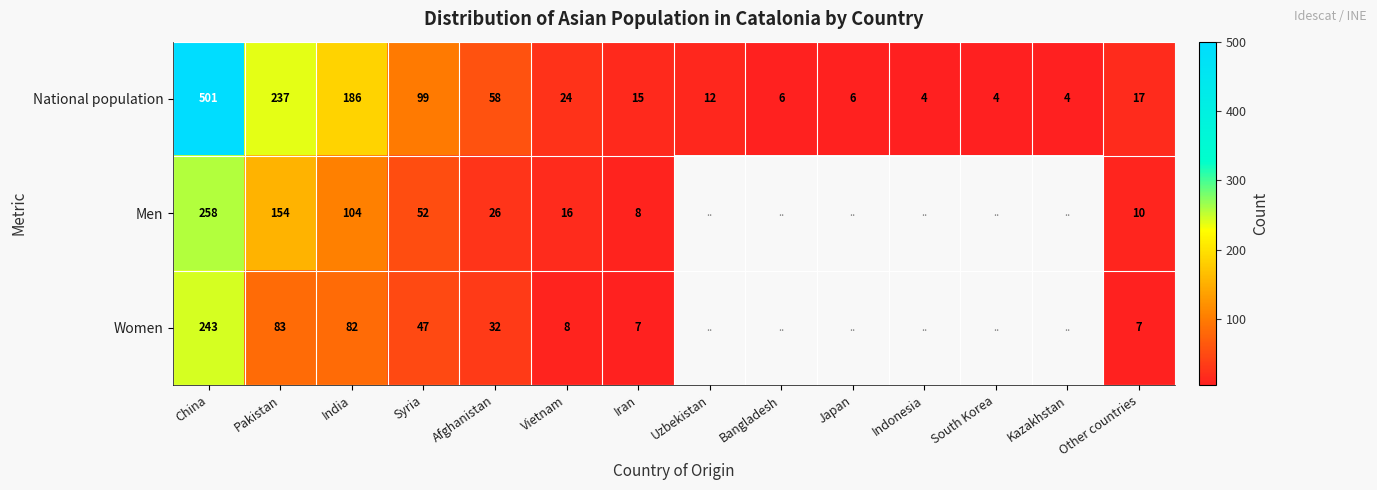

True or false: Women has a value of 80.8 at Syria.

False